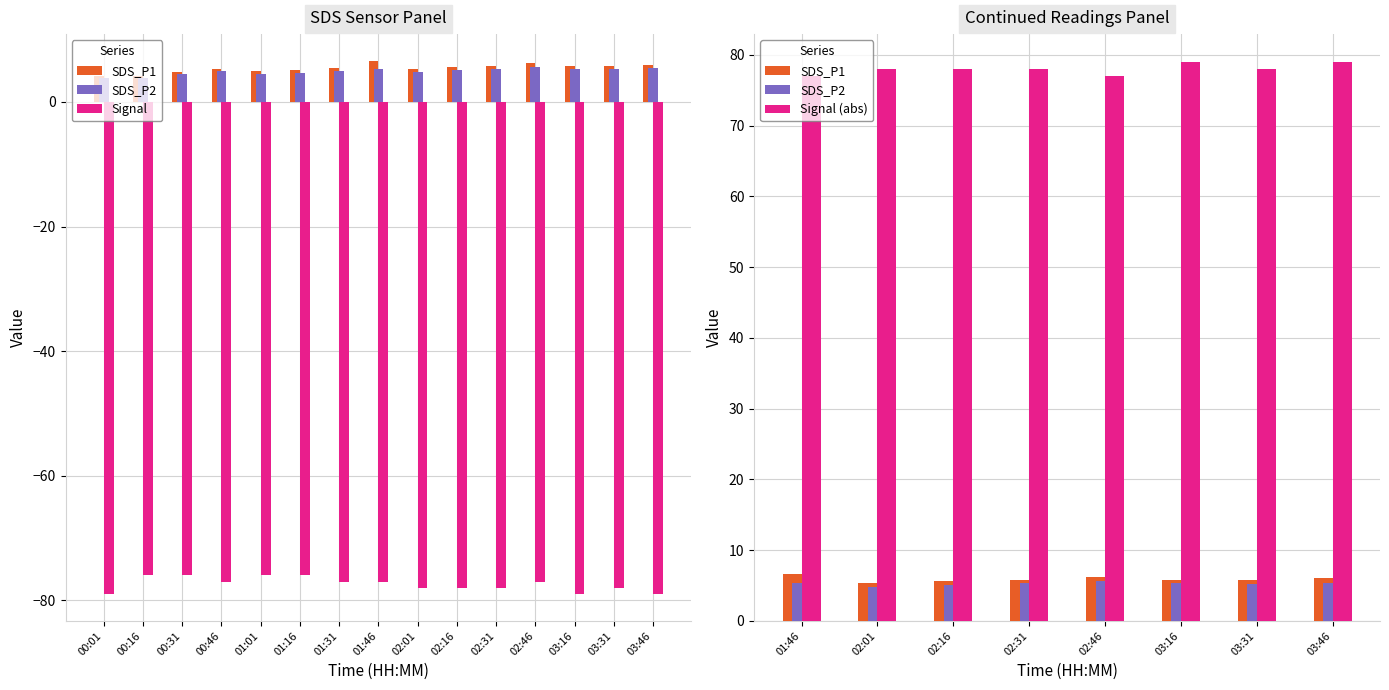

List the labels in order of Signal value, smallest first.

00:01, 03:16, 03:46, 02:01, 02:16, 02:31, 03:31, 00:46, 01:31, 01:46, 02:46, 00:16, 00:31, 01:01, 01:16